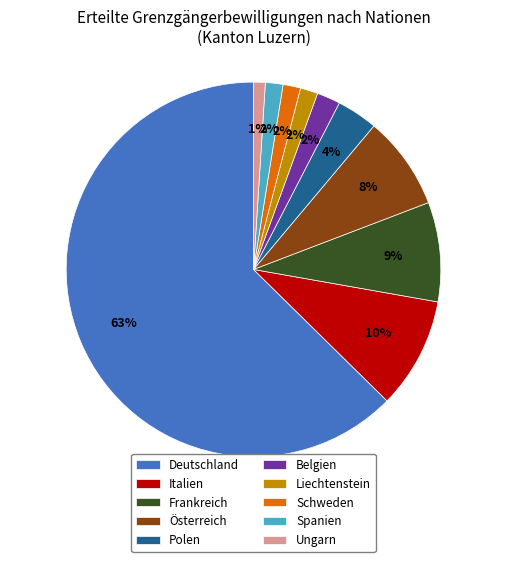

To the nearest percent, what is the combined percentage of Belgien and Italien?

12%